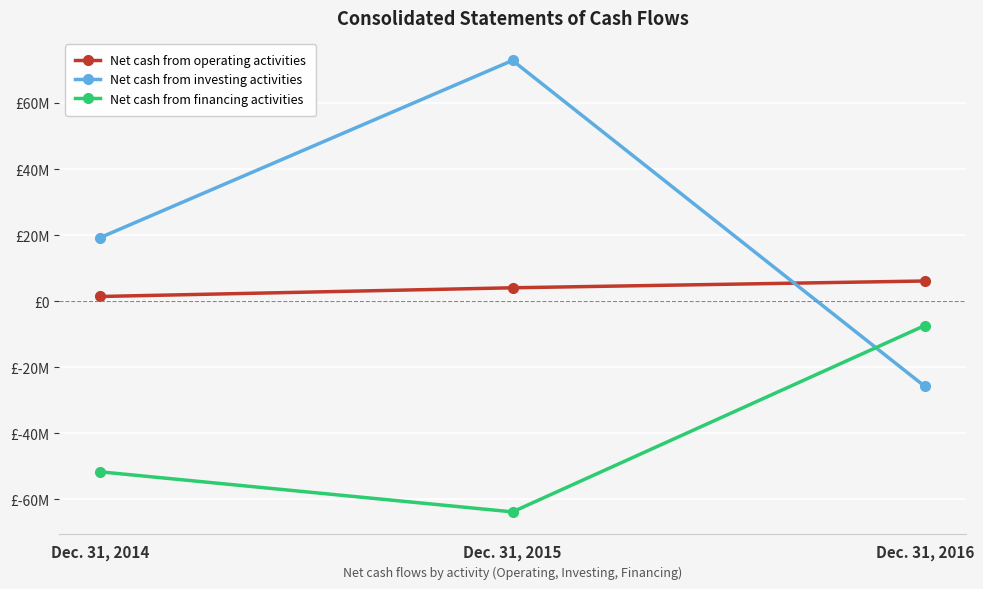

Is the value of Net cash from financing activities at Dec. 31, 2015 greater than the value of Net cash from investing activities at Dec. 31, 2016?

No